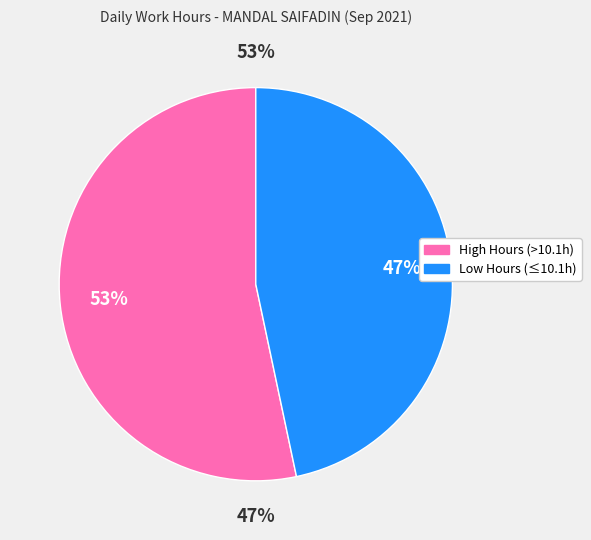

The Tue 14 slice represents 18% of the pie. True or false?

False